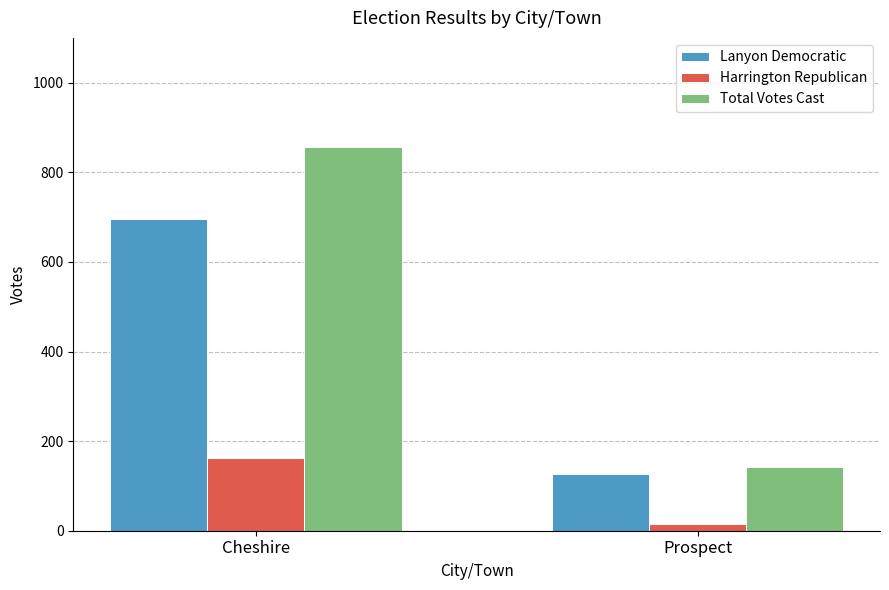

Rank the series by their average value, from lowest to highest.

Harrington Republican, Lanyon Democratic, Total Votes Cast